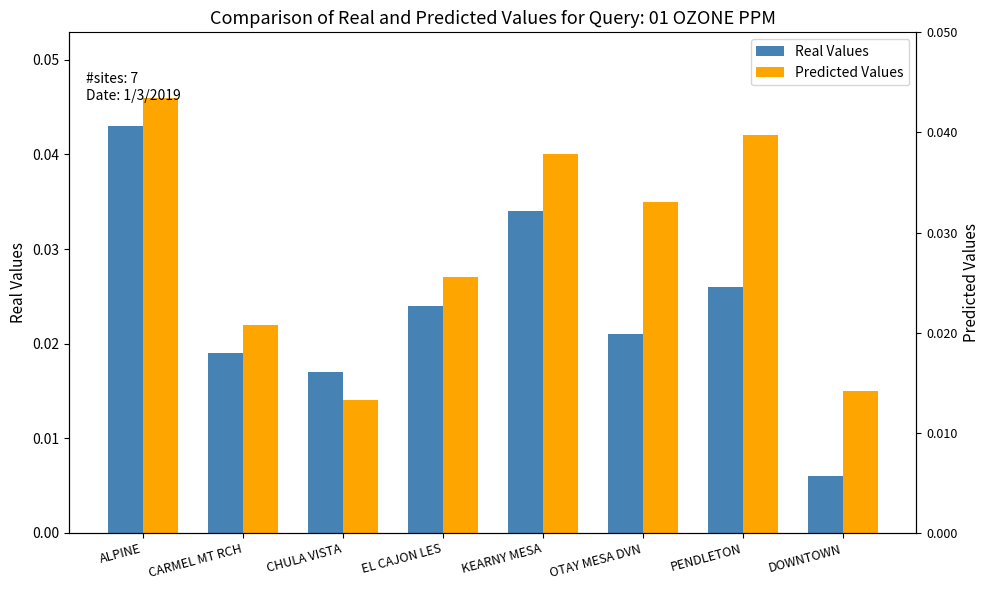

Rank the series at PENDLETON from lowest to highest value.

Real Values, Predicted Values